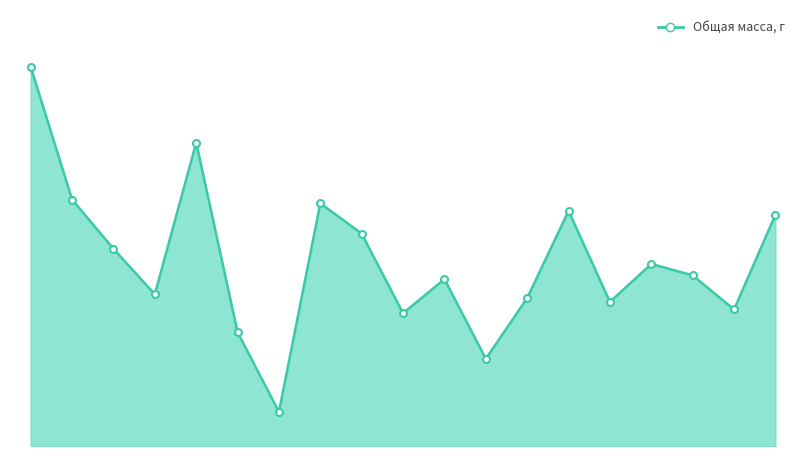

List the labels in order of value, largest first.

1, 5, 2, 8, 14, 19, 9, 3, 16, 17, 11, 4, 13, 15, 18, 10, 6, 12, 7